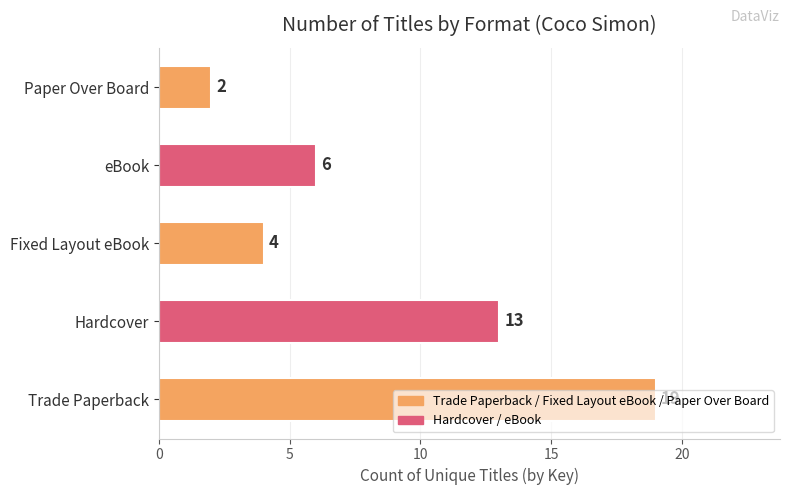

Which has a higher value, Trade Paperback or eBook?

Trade Paperback